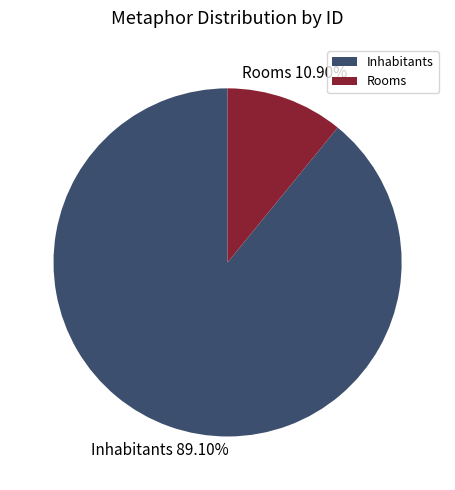

Is there a majority slice in this chart?

Yes